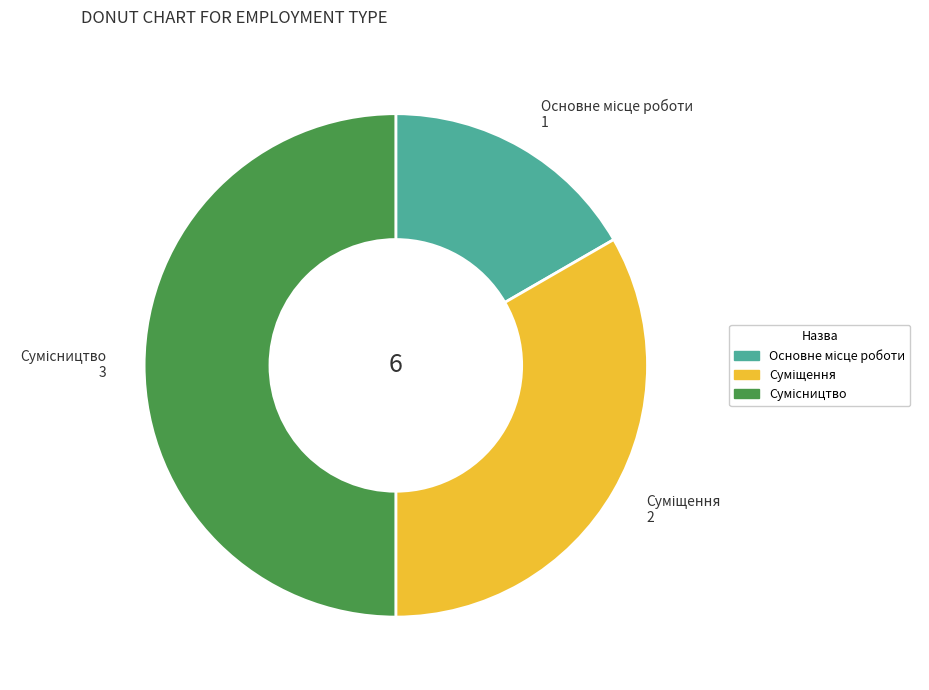

What portion of the pie excludes Основне місце роботи?

83.3%